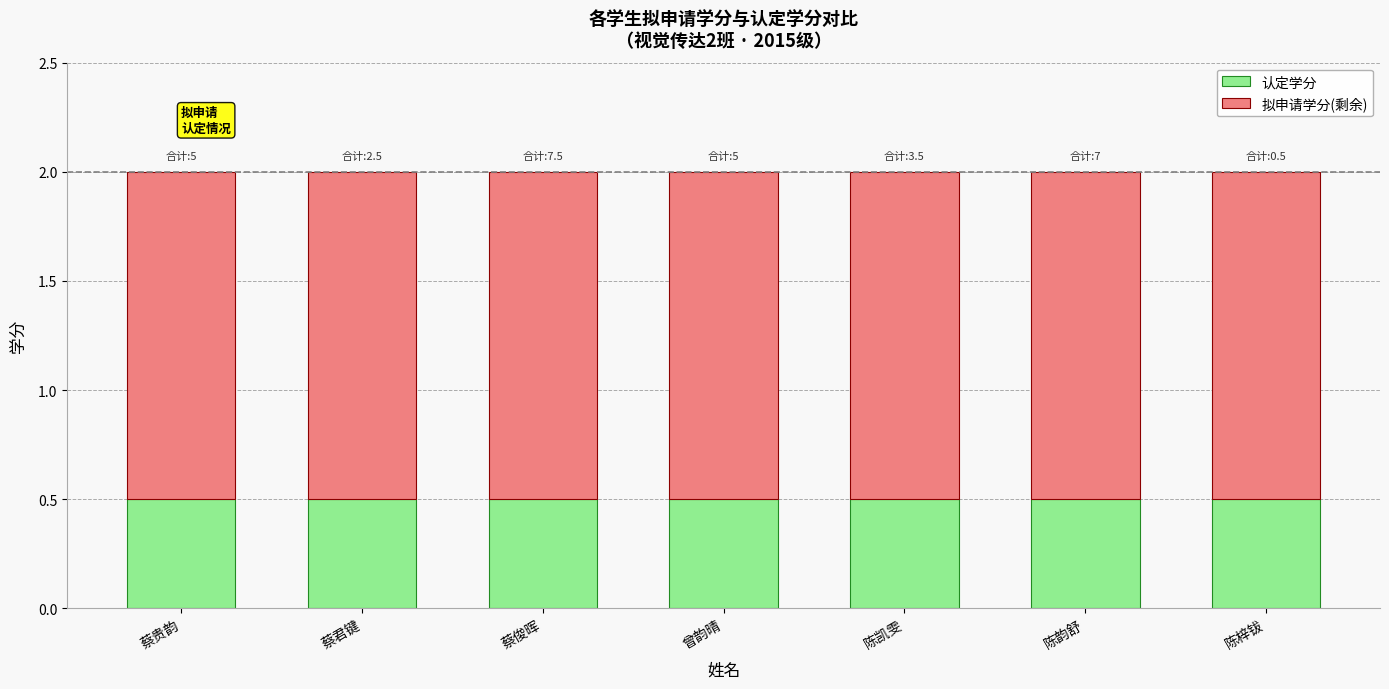

What is the total value across all series at 陈韵舒?

2.0